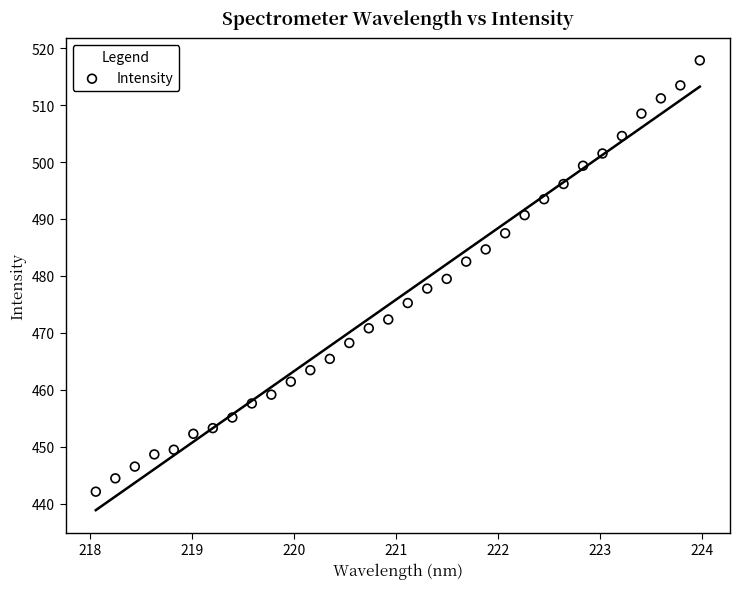

What is the range of Y values (max minus min)?

75.8